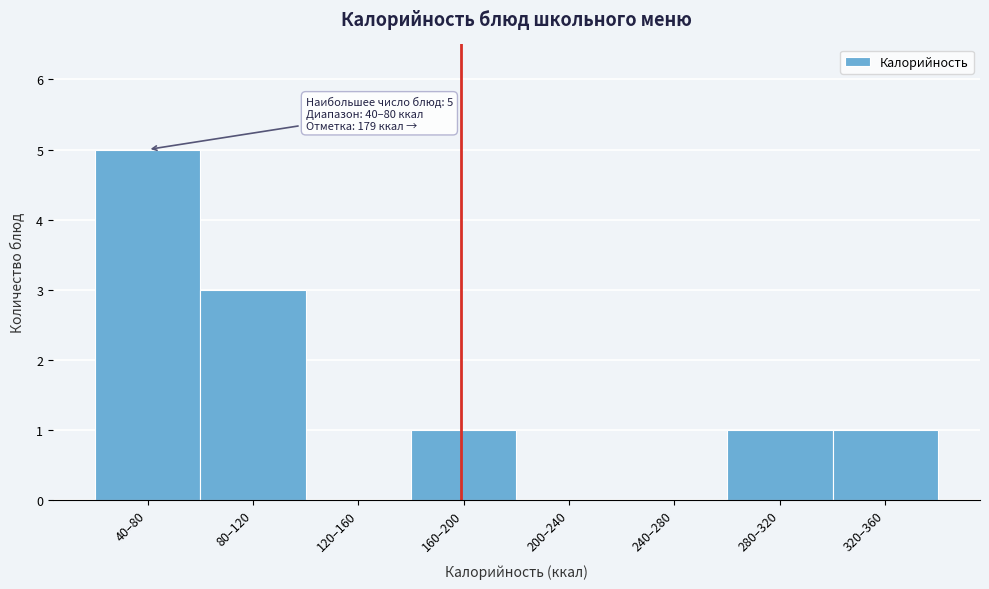

Reading left to right, list all the values displayed in this chart.

40–80=5	80–120=3	120–160=0	160–200=1	200–240=0	240–280=0	280–320=1	320–360=1